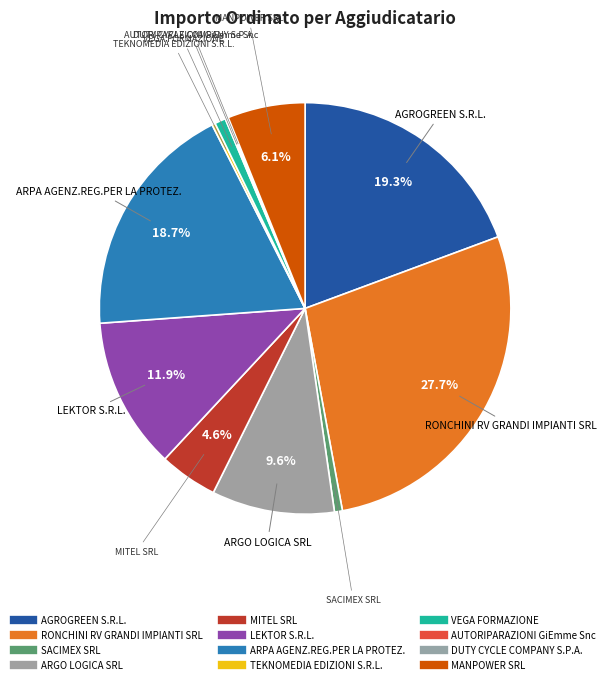

Is there a majority slice in this chart?

No